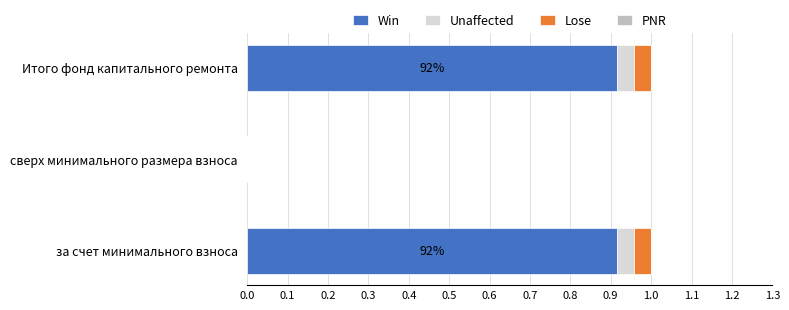

Is it true that Win equals 0.0 at сверх минимального размера взноса?

True